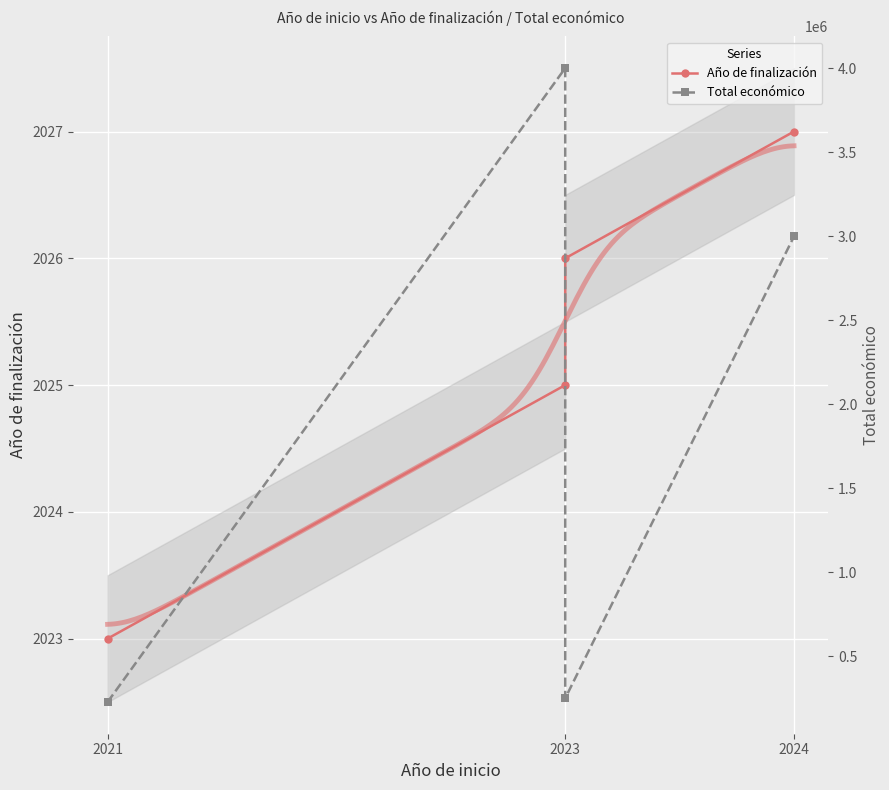

At 2023, list the series in order from smallest to largest.

Año de finalización, Total económico